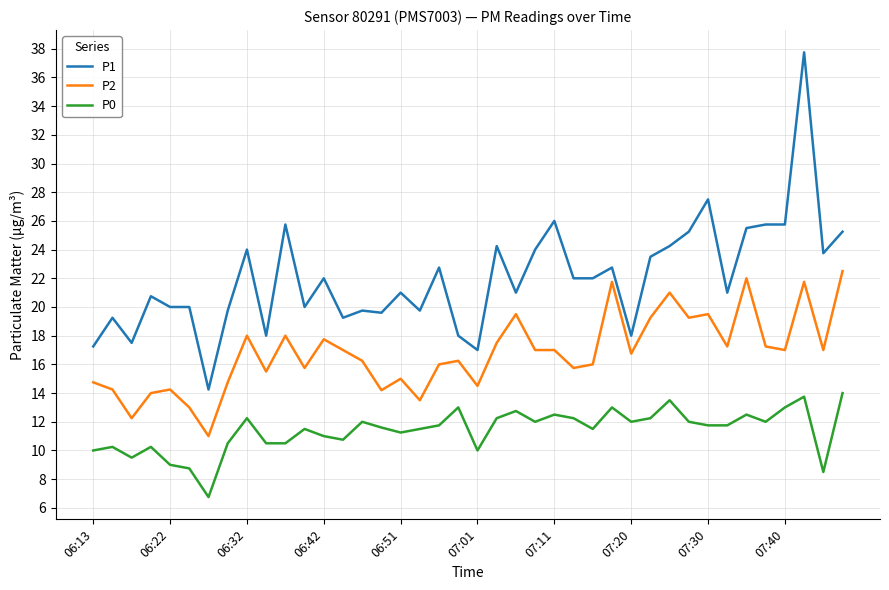

Which series has the largest total across all categories?

P1